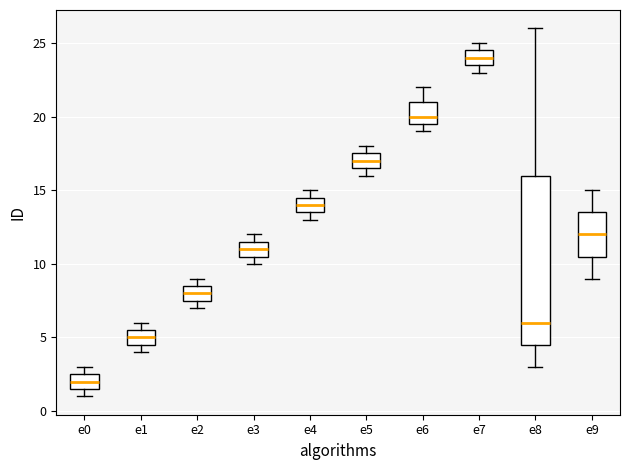

Where is the upper edge of the box for e7 on the y-axis? The values are not printed on the chart, so give them approximately, as read against the axis.

24.5